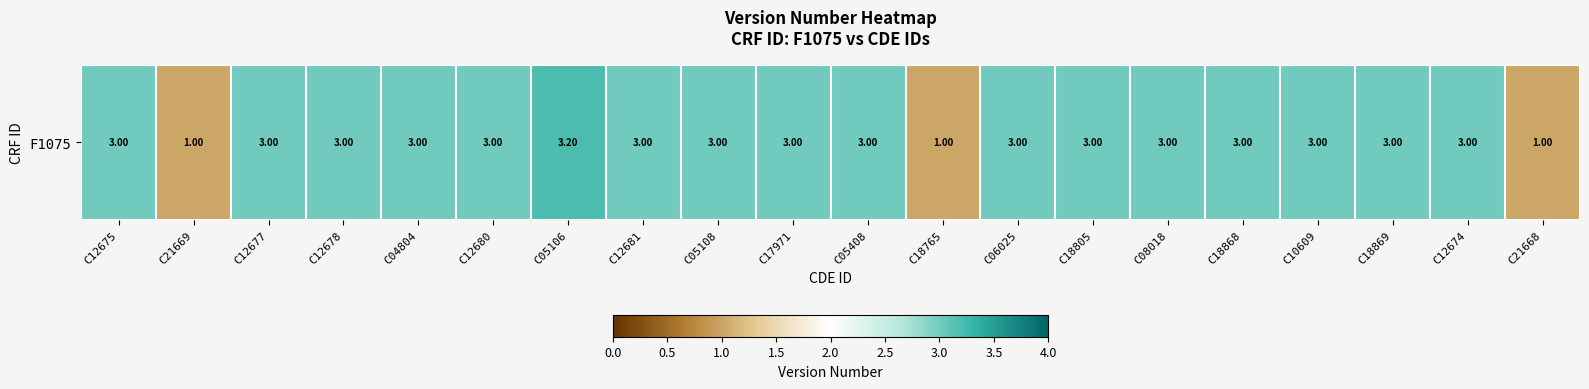

What value does the data have at C12677?

3.0